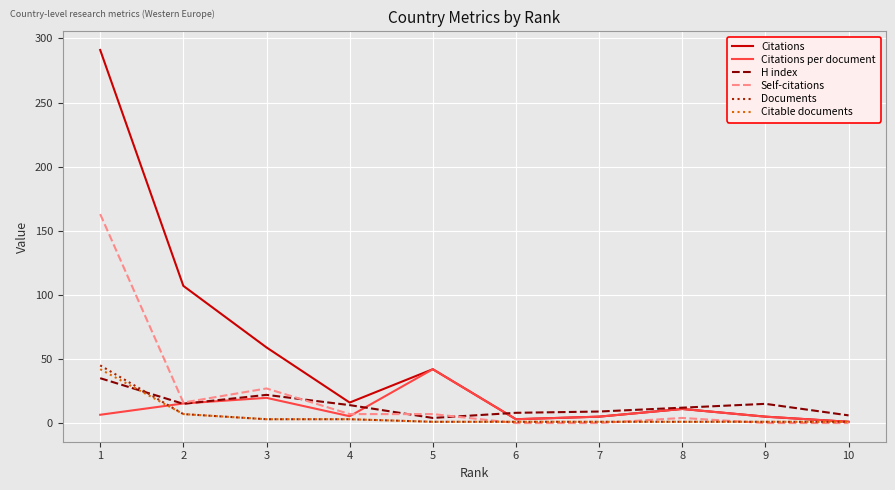

How many intersections are there between Documents and Self-citations?

3